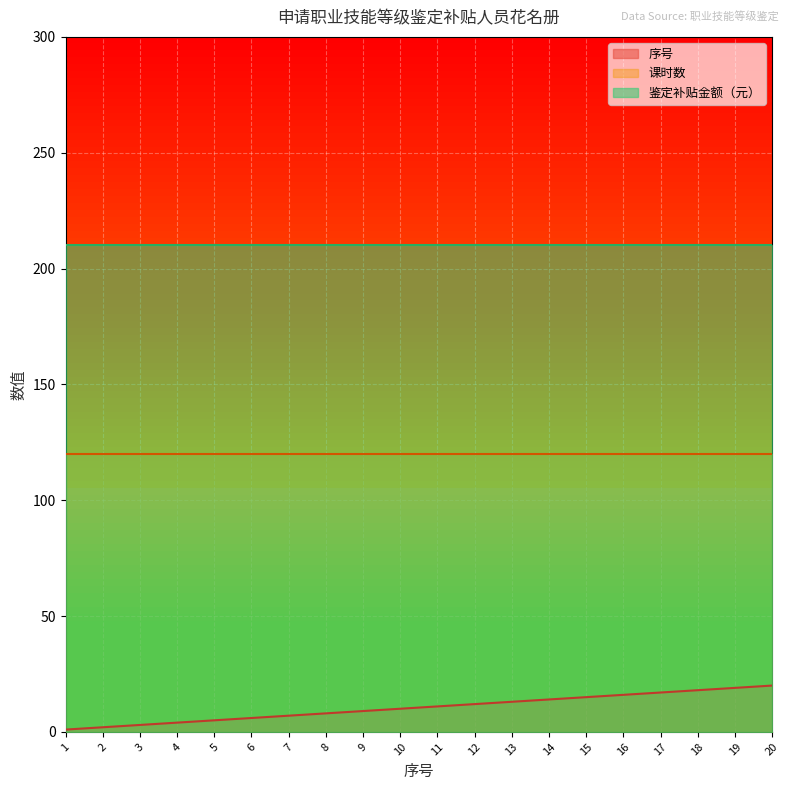

What is the minimum value shown in the chart?

1